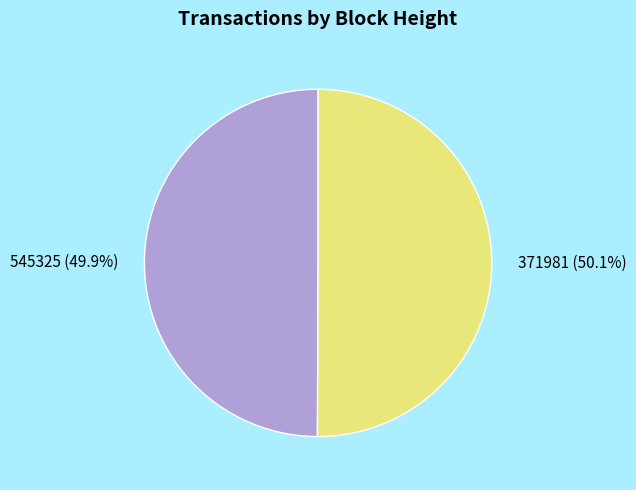

To the nearest percent, what percentage of the pie is 371981?

50%